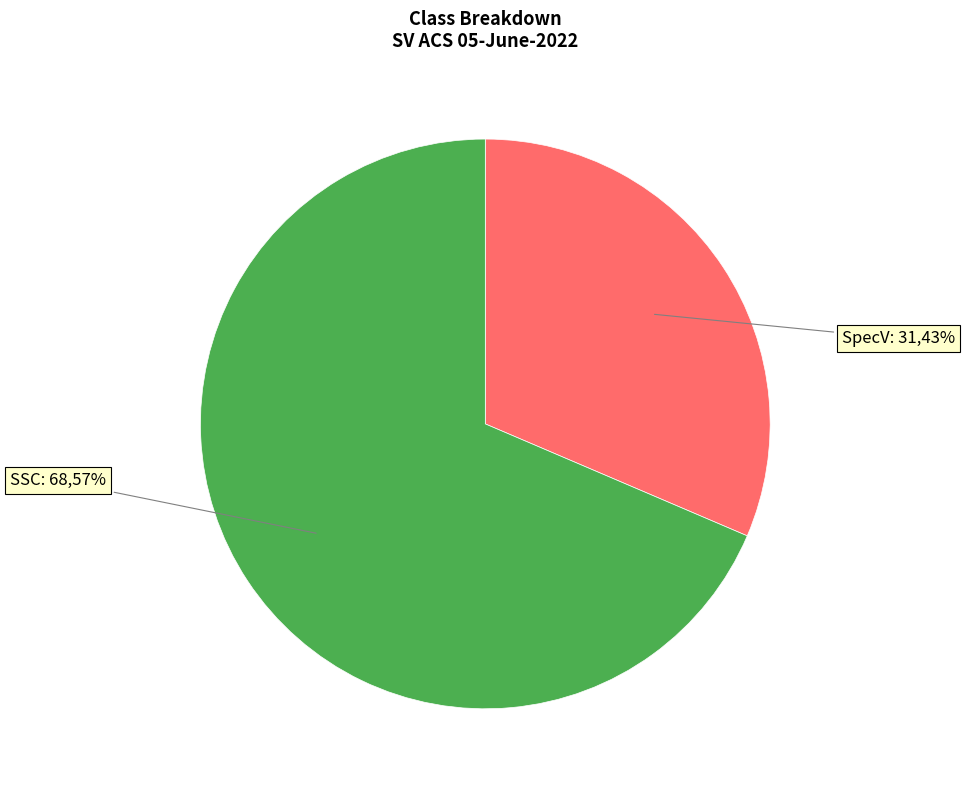

What is the total percentage of SSC and SpecV?

100.0%